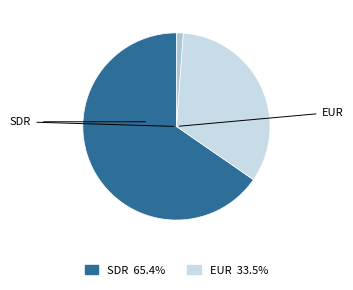

Is there any slice that represents more than half of the pie?

Yes